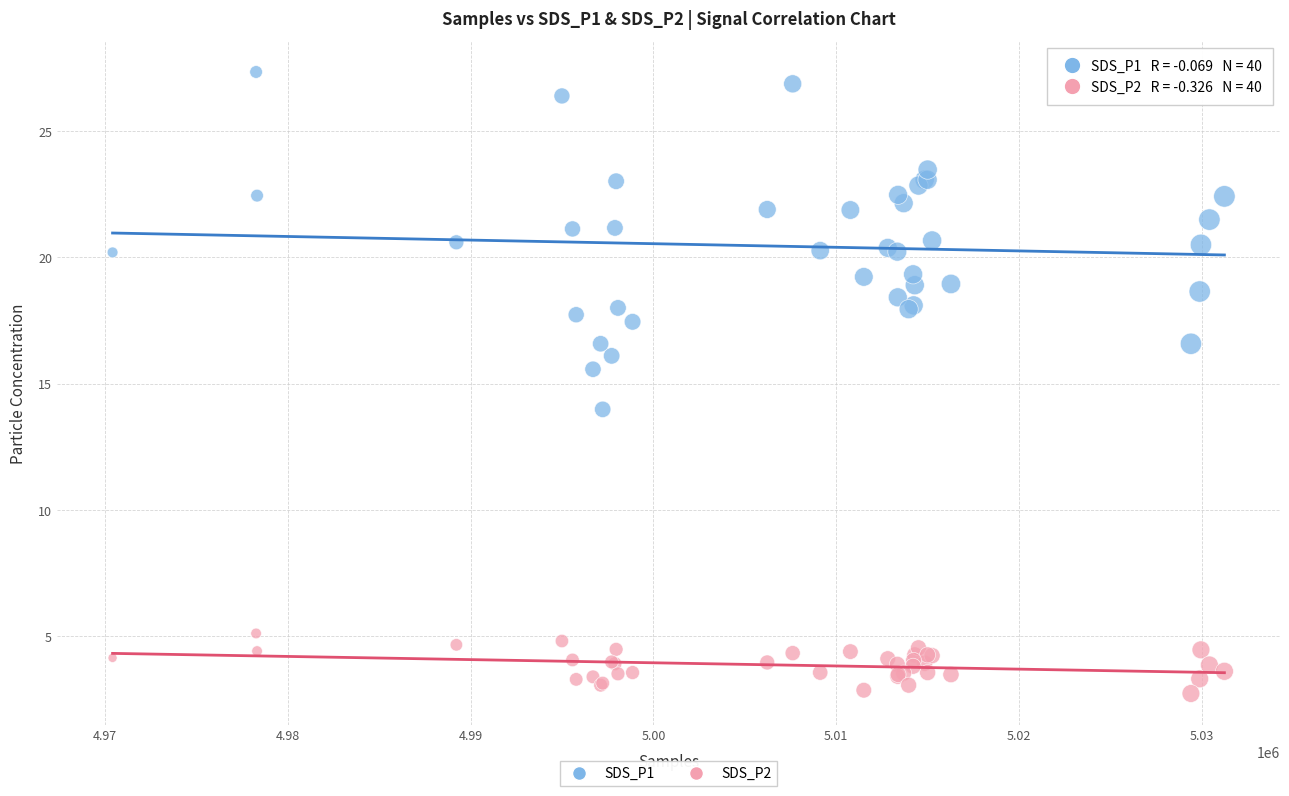

Which series contains the lowest Y value?

SDS_P2